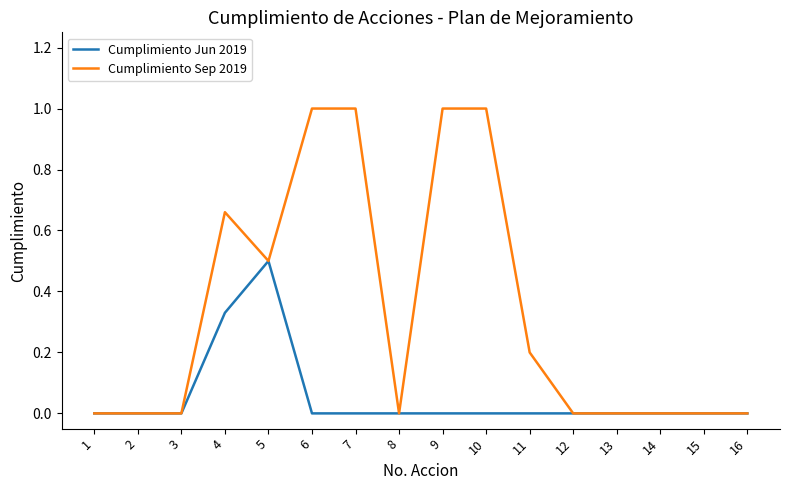

The value of Cumplimiento Sep 2019 at 9 is 1.0. True or false?

True